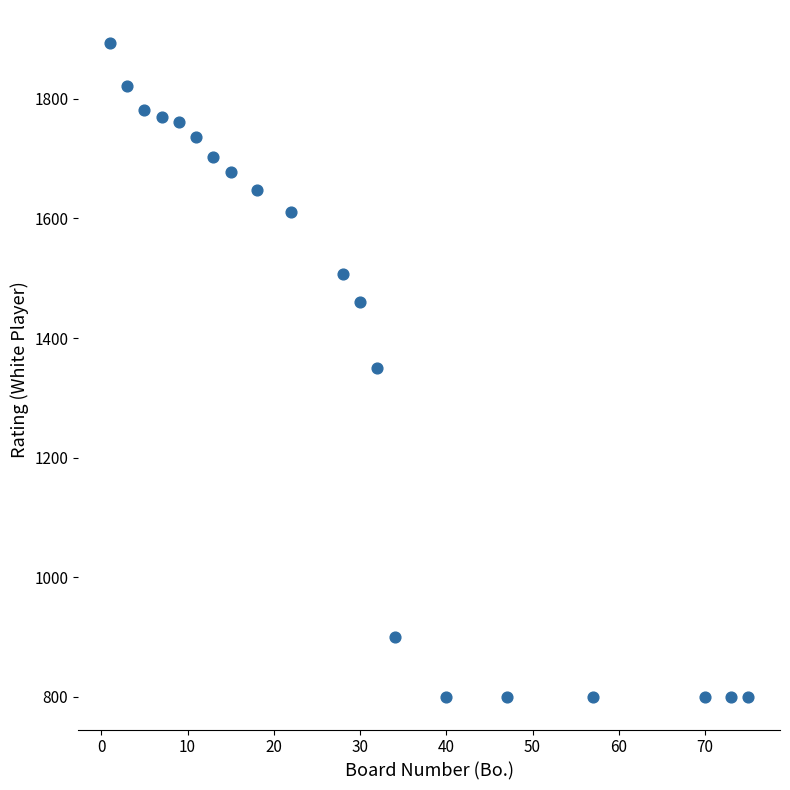

What is the range of X values (max minus min)?

74